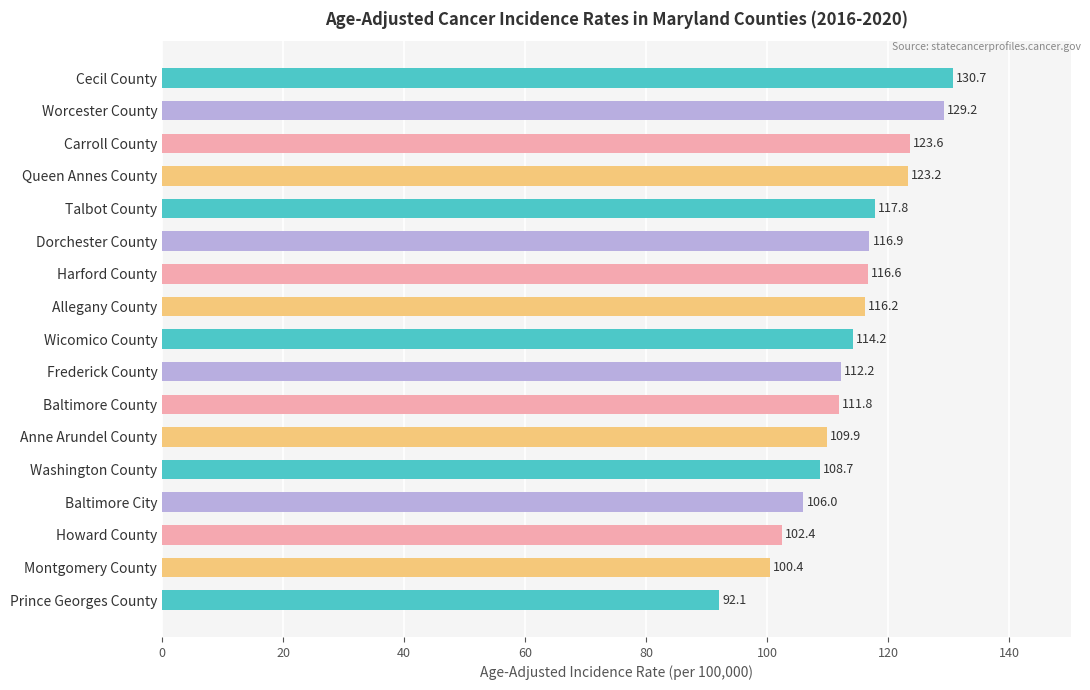

What is the minimum value shown in the chart?

92.1